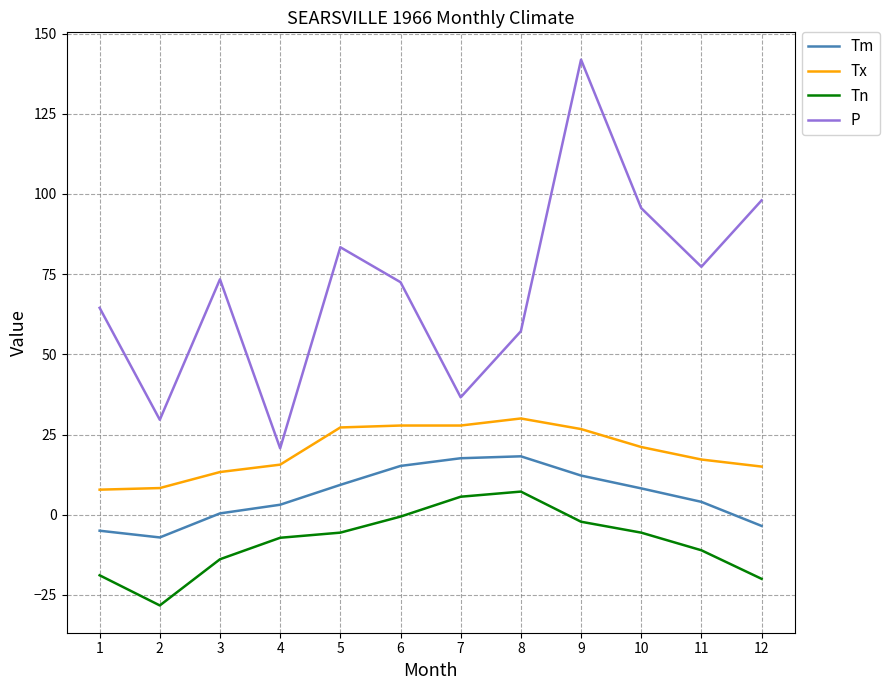

How many distinct data groups are displayed?

4